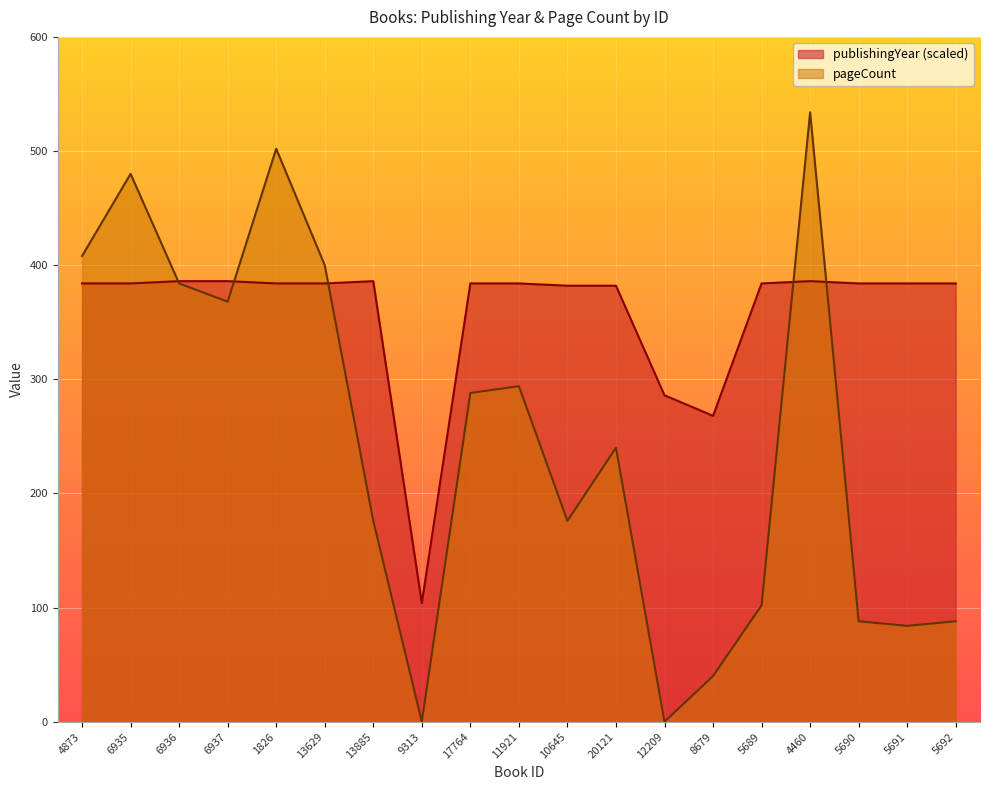

Rank the categories by publishingYear value from lowest to highest.

9313, 8679, 12209, 10645, 20121, 4873, 6935, 1826, 13629, 17764, 11921, 5689, 5690, 5691, 5692, 6936, 6937, 13885, 4460